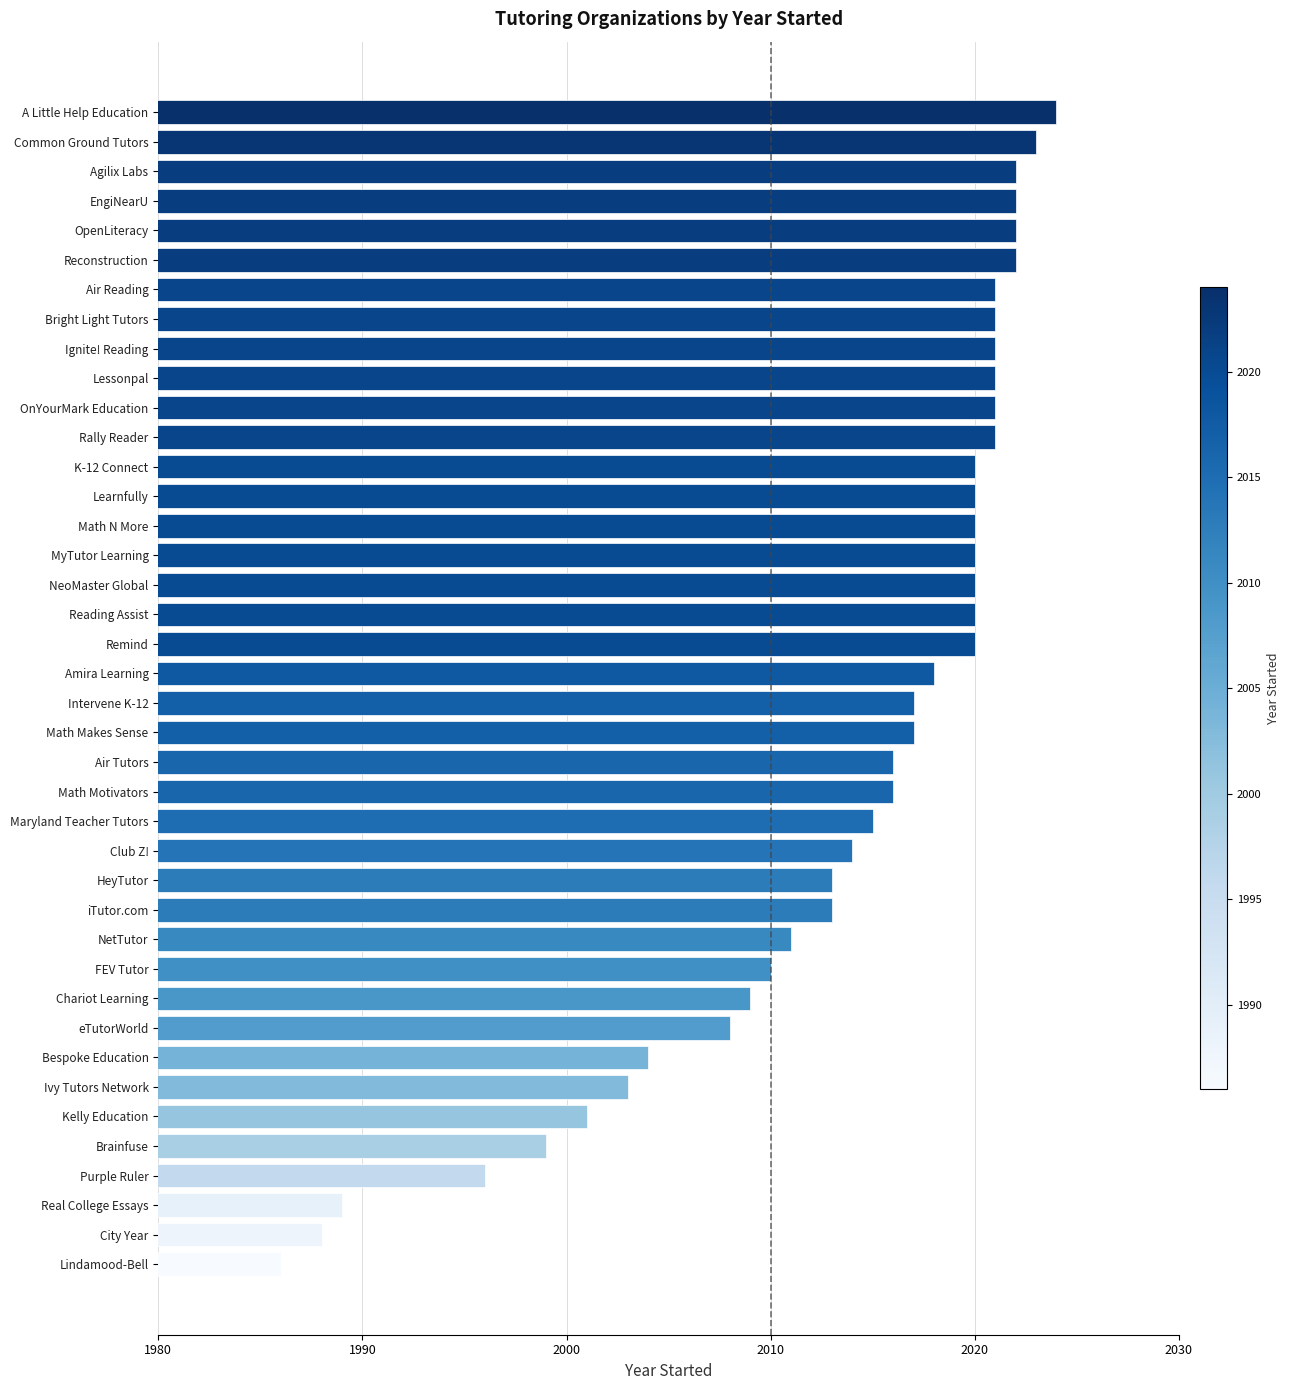

What position from the bottom is NetTutor?

12